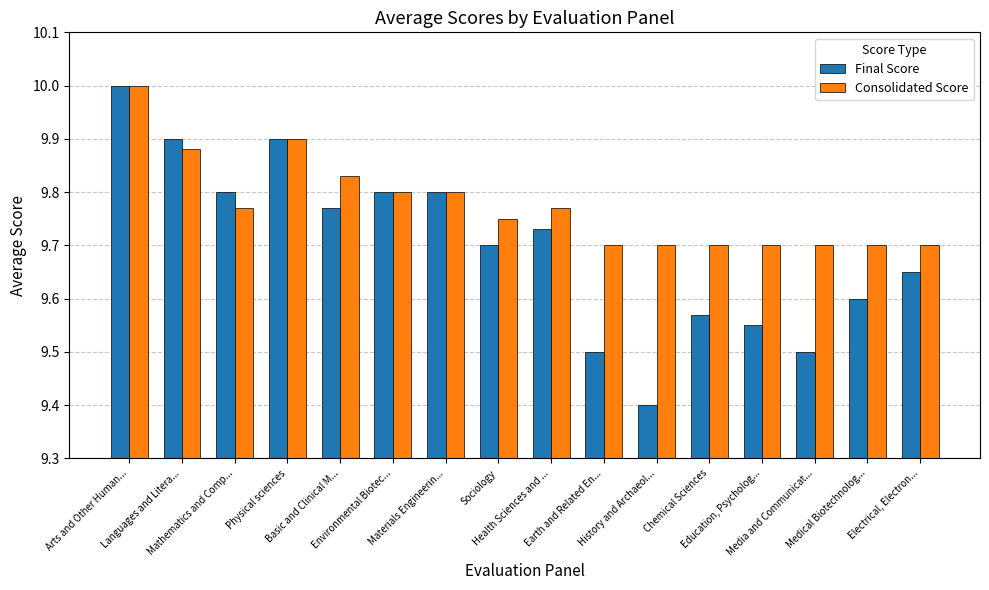

Which category has the lowest value in the Final Score series?

History and Archaeol...